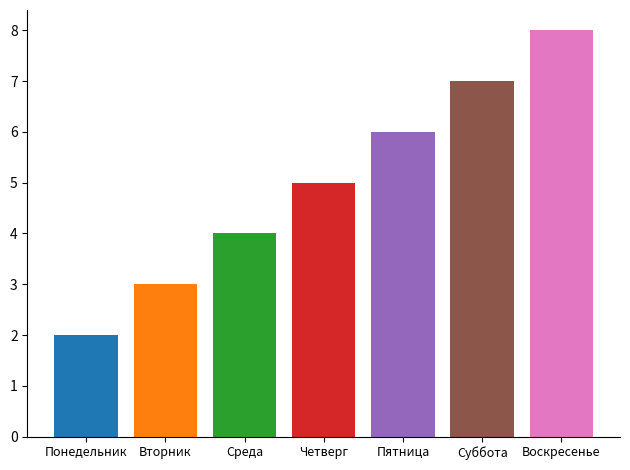

What is the maximum value shown in the chart?

8